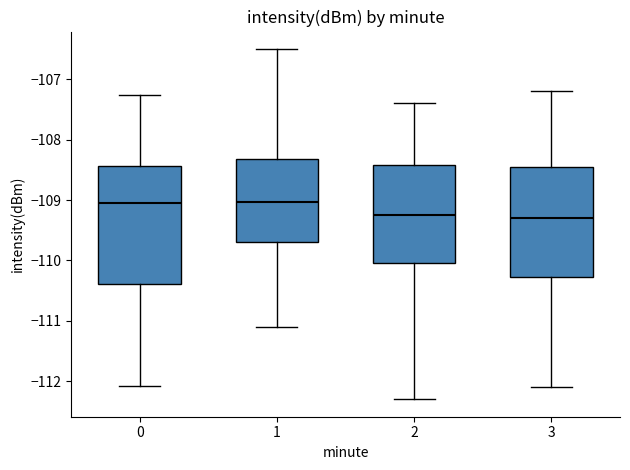

Reading left to right, transcribe this box plot: for each box, give where its median line is, the range the box spans, and where its two whiskers end, as read against the y-axis. The values are not printed on the chart, so give them approximately, as read against the axis.

0: median -109.1, box -110.4 to -108.4, whiskers -112.1 to -107.3
1: median -109.0, box -109.7 to -108.3, whiskers -111.1 to -106.5
2: median -109.2, box -110.0 to -108.4, whiskers -112.3 to -107.4
3: median -109.3, box -110.3 to -108.4, whiskers -112.1 to -107.2